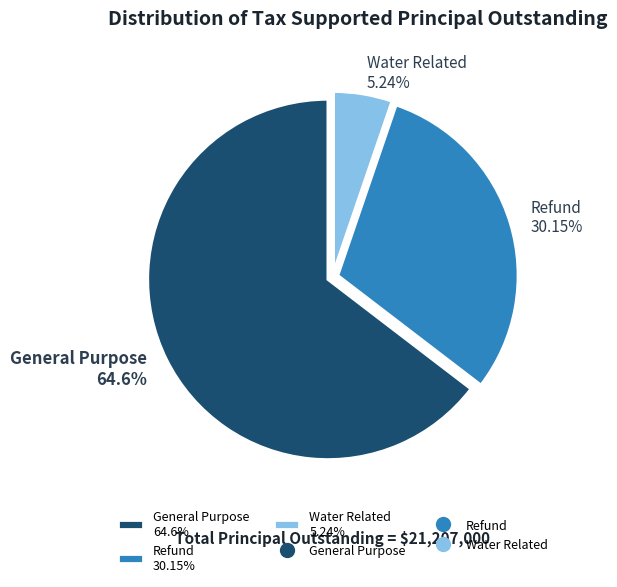

Which has a higher value, General Purpose or Water Related?

General Purpose